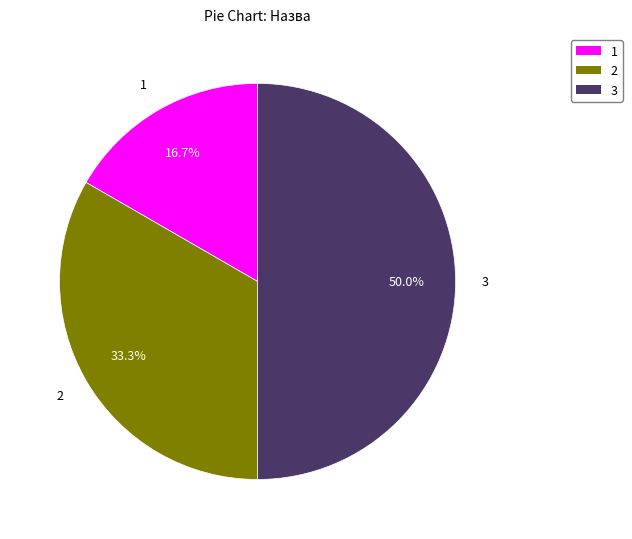

Is the sum of 2 and 3 greater than half?

Yes